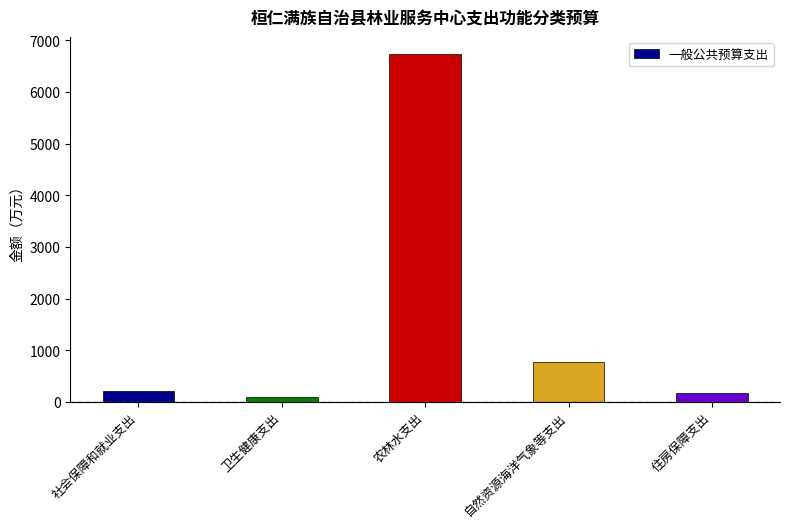

Between 农林水支出 and 卫生健康支出, which is larger?

农林水支出